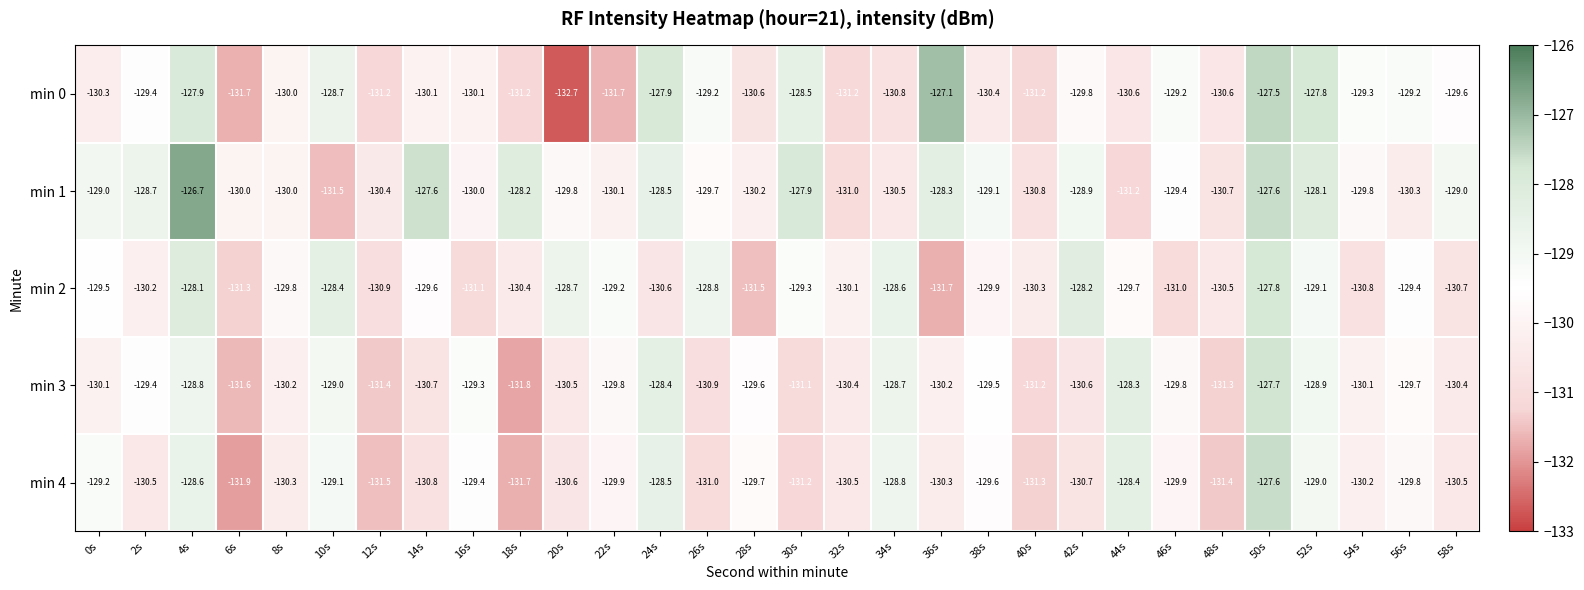

Rank the series by their maximum value, from highest to lowest.

min 1, min 0, min 4, min 3, min 2